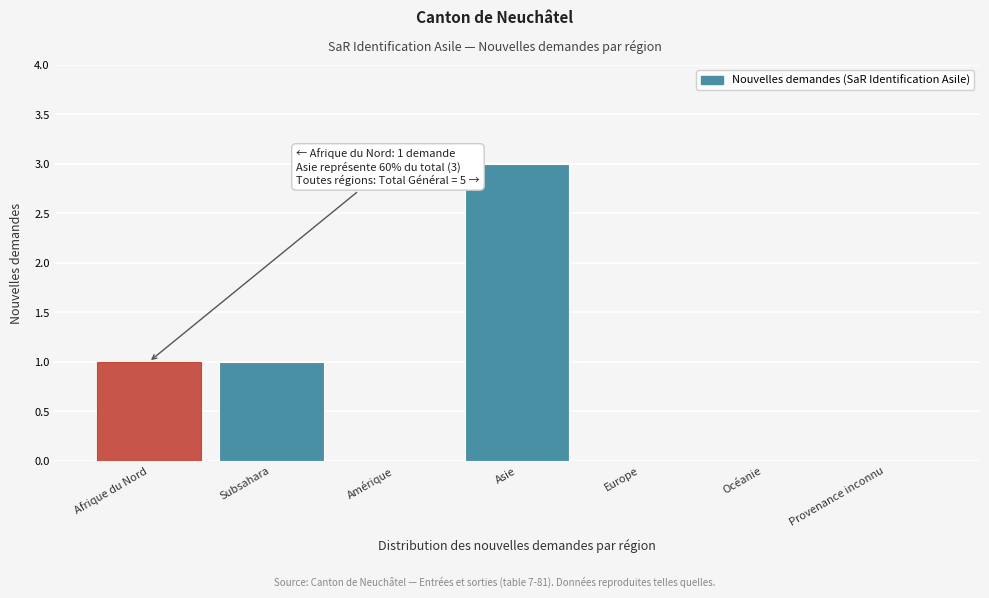

Reading left to right, what are all the values shown in this chart?

Afrique du Nord=1	Subsahara=1	Amérique=0	Asie=3	Europe=0	Océanie=0	Provenance inconnu=0